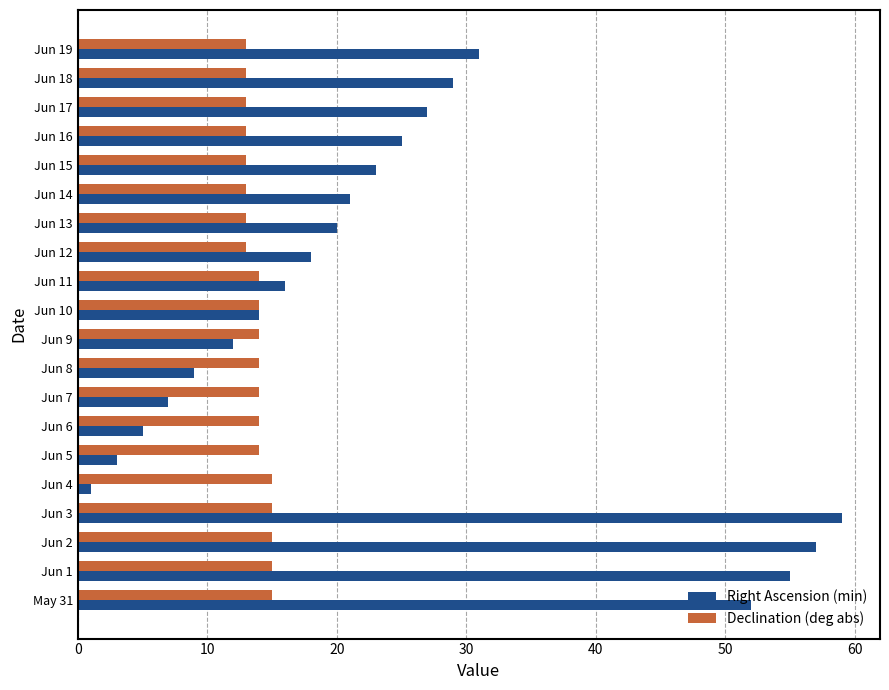

What is the minimum value for Declination (deg abs)?

13